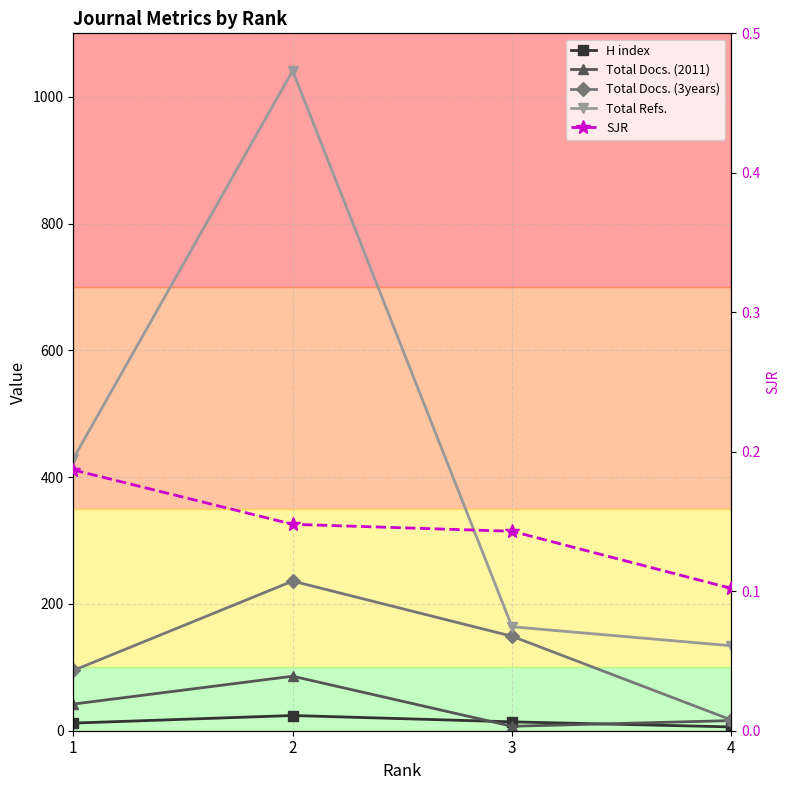

What is the value of the H index point at the 4th from the left?

6.0